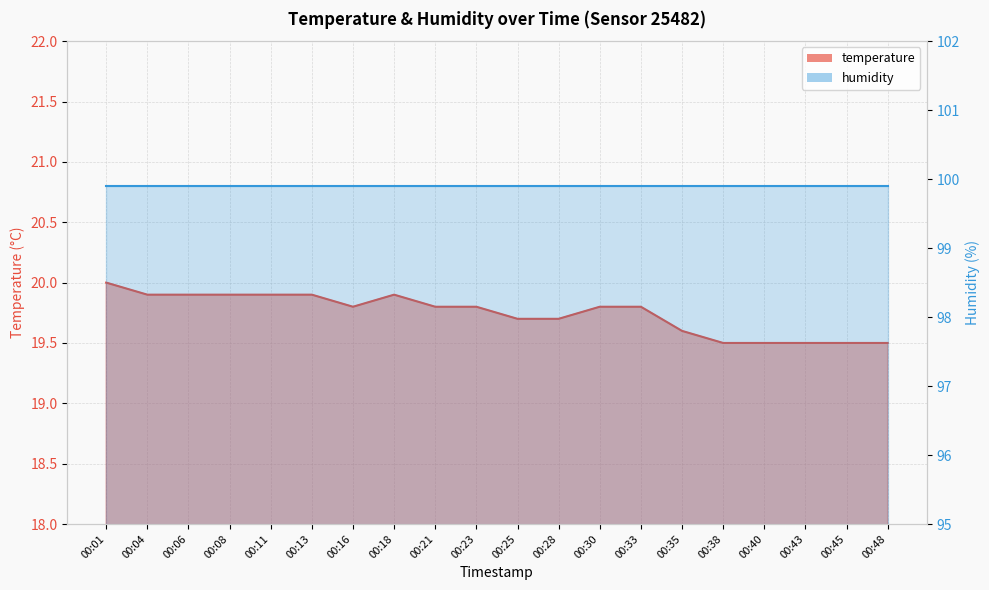

What is the greatest value displayed?

20.0